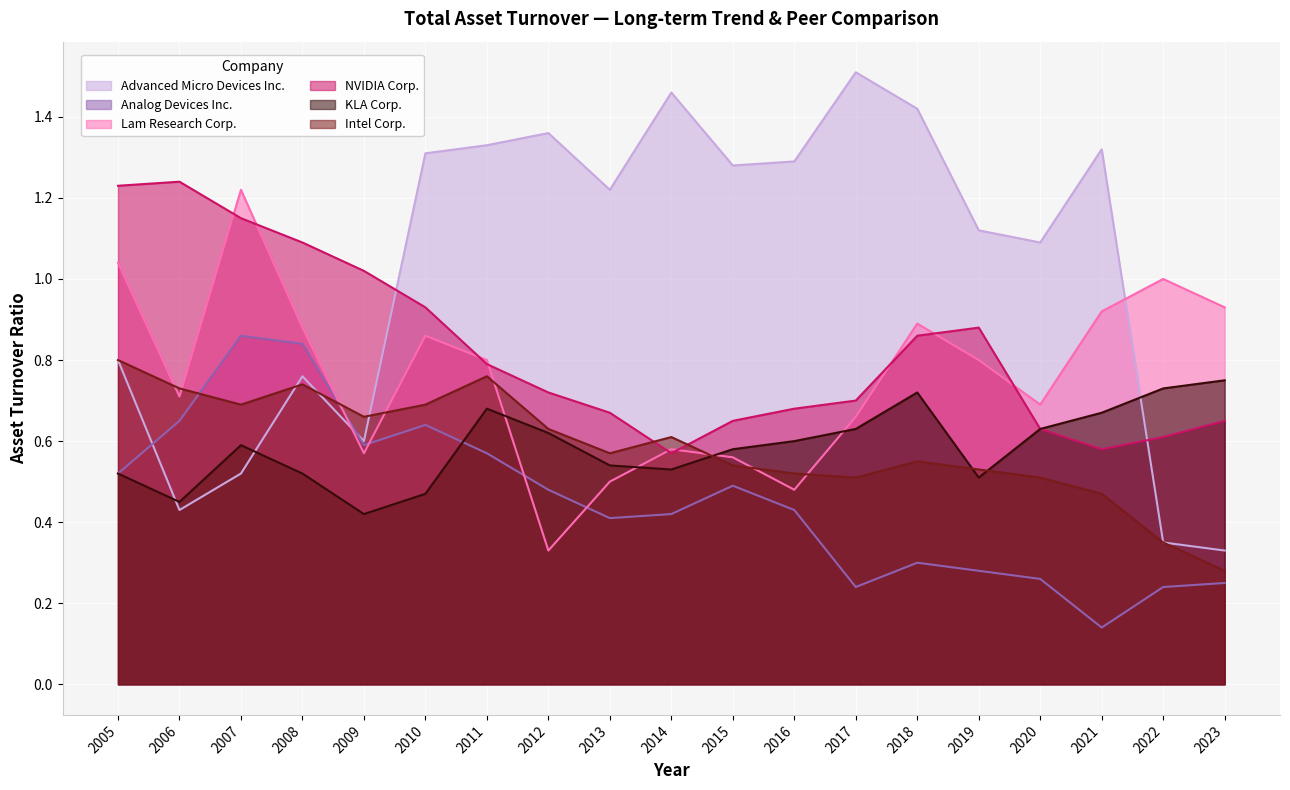

How many KLA Corp. values are between 0 and 1?

19